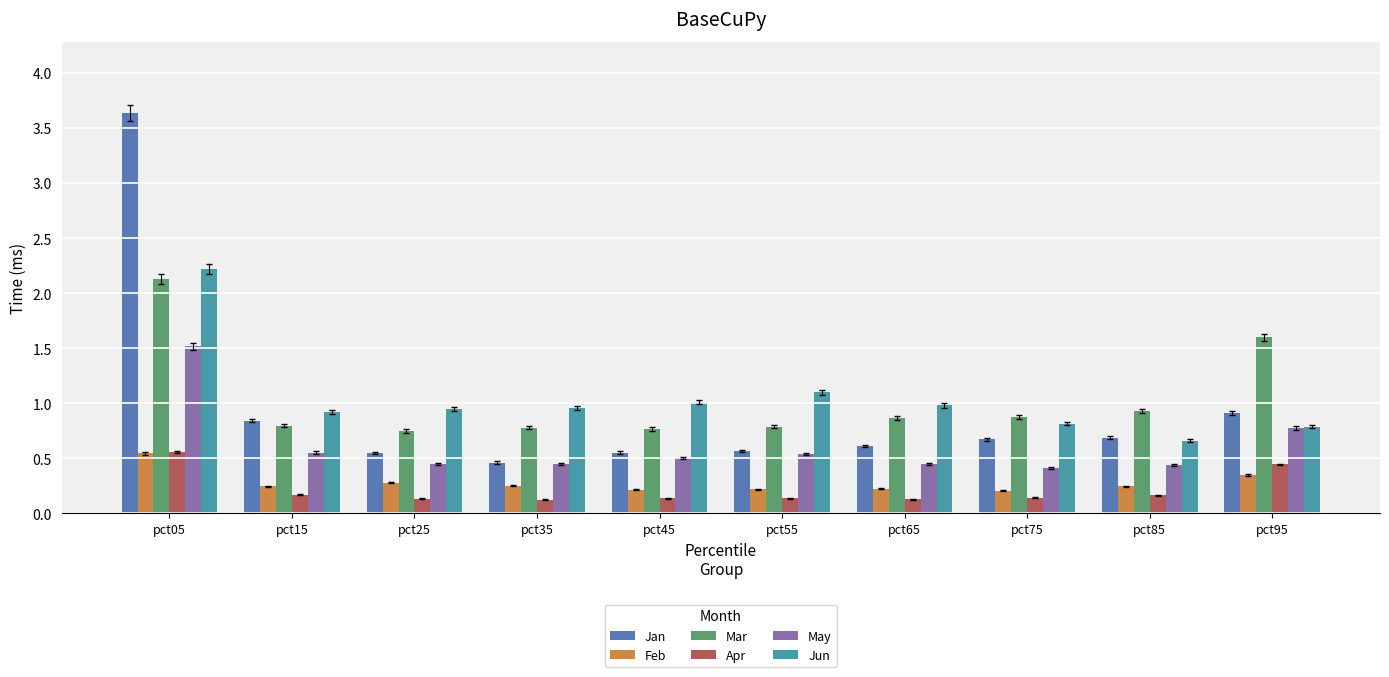

What is the value of the May bar at the 3rd from the left?

0.5